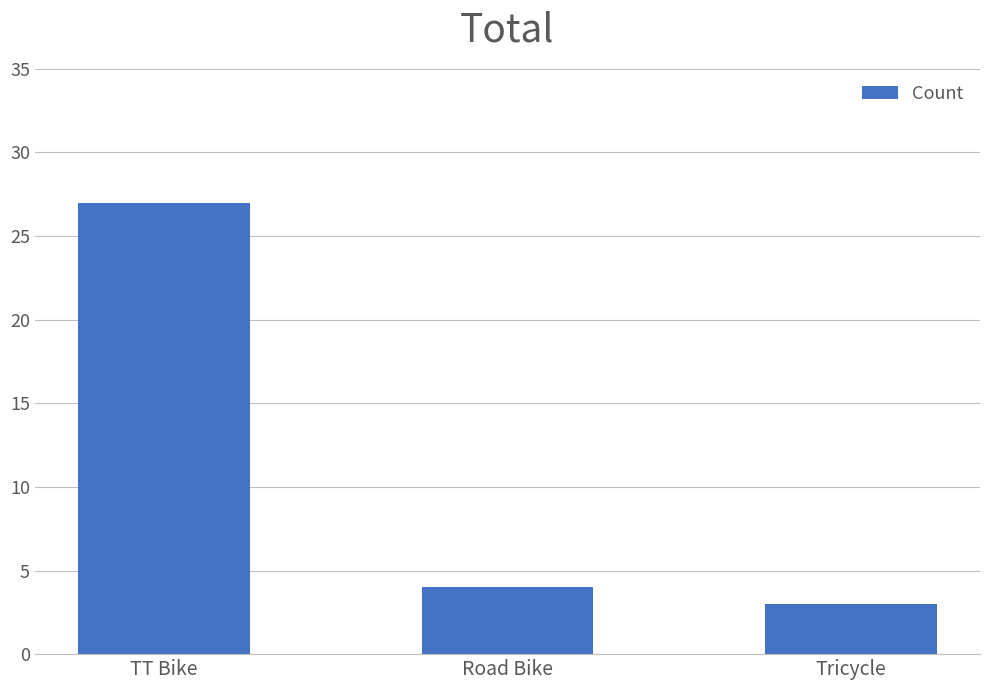

How many bars are there in total?

3